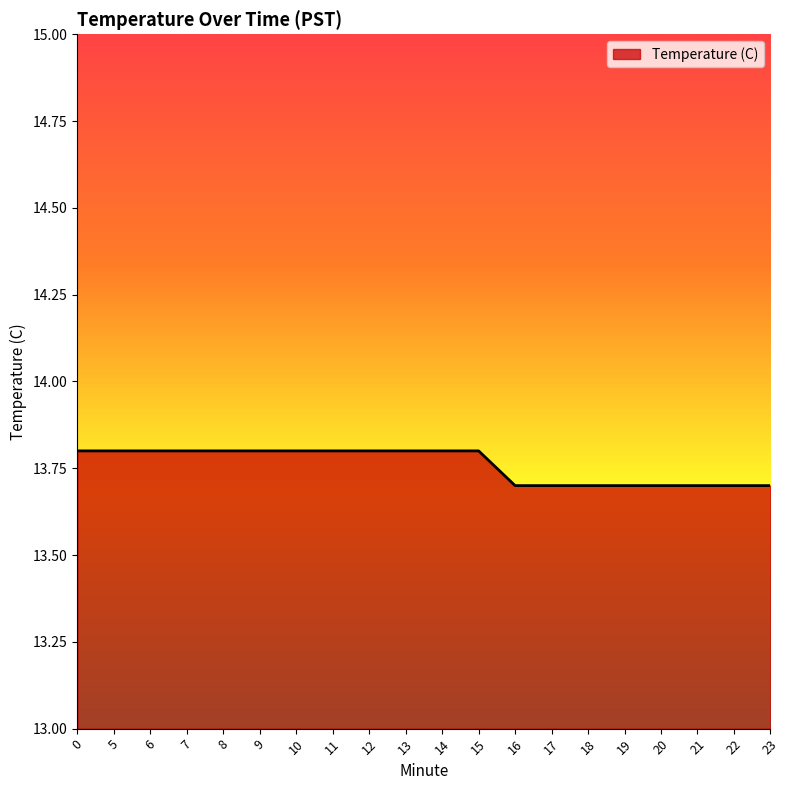

The chart shows a value of 9.0 at 7. True or false?

False